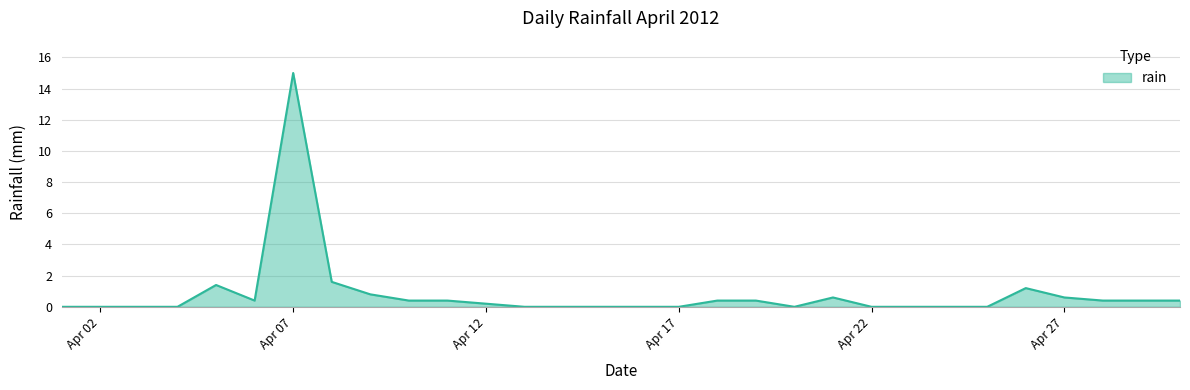

What is the maximum value shown in the chart?

15.0